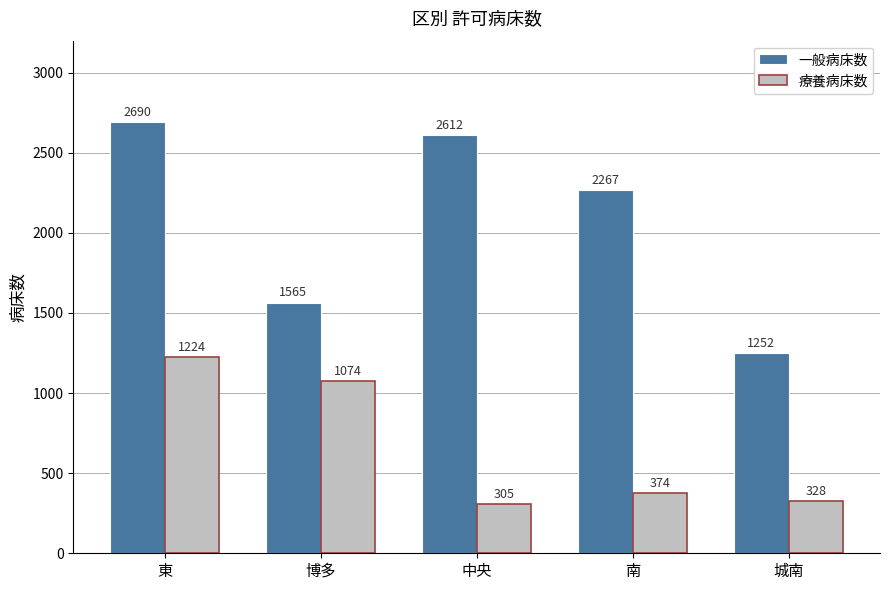

Reading right to left, transcribe all the data shown in this chart.

一般病床数: 1252	2267	2612	1565	2690
療養病床数: 328	374	305	1074	1224